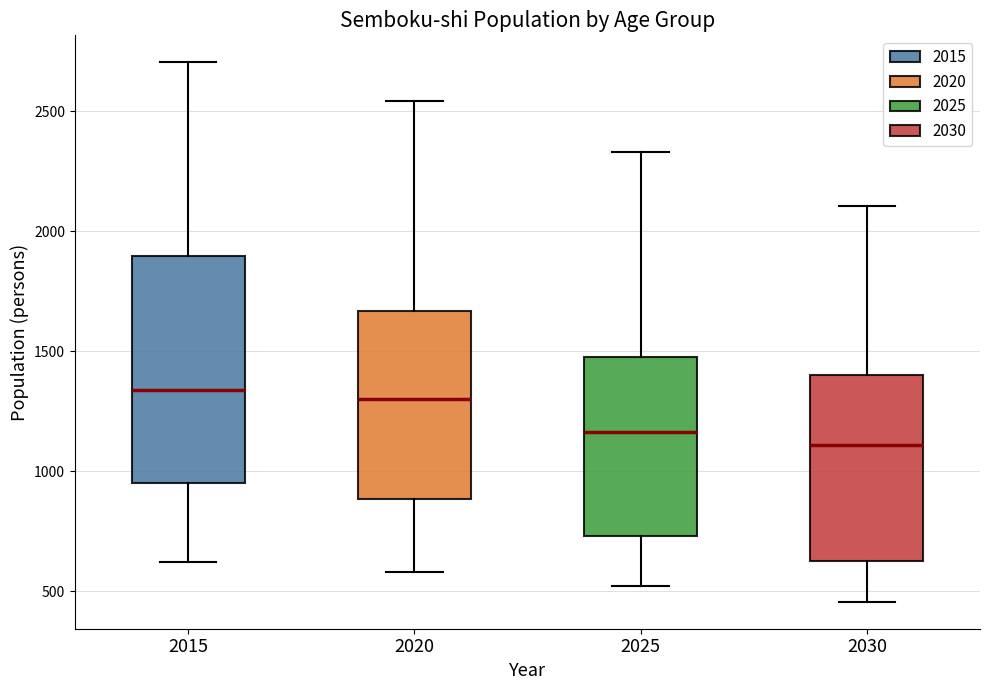

Which box's median line is the lowest?

2030